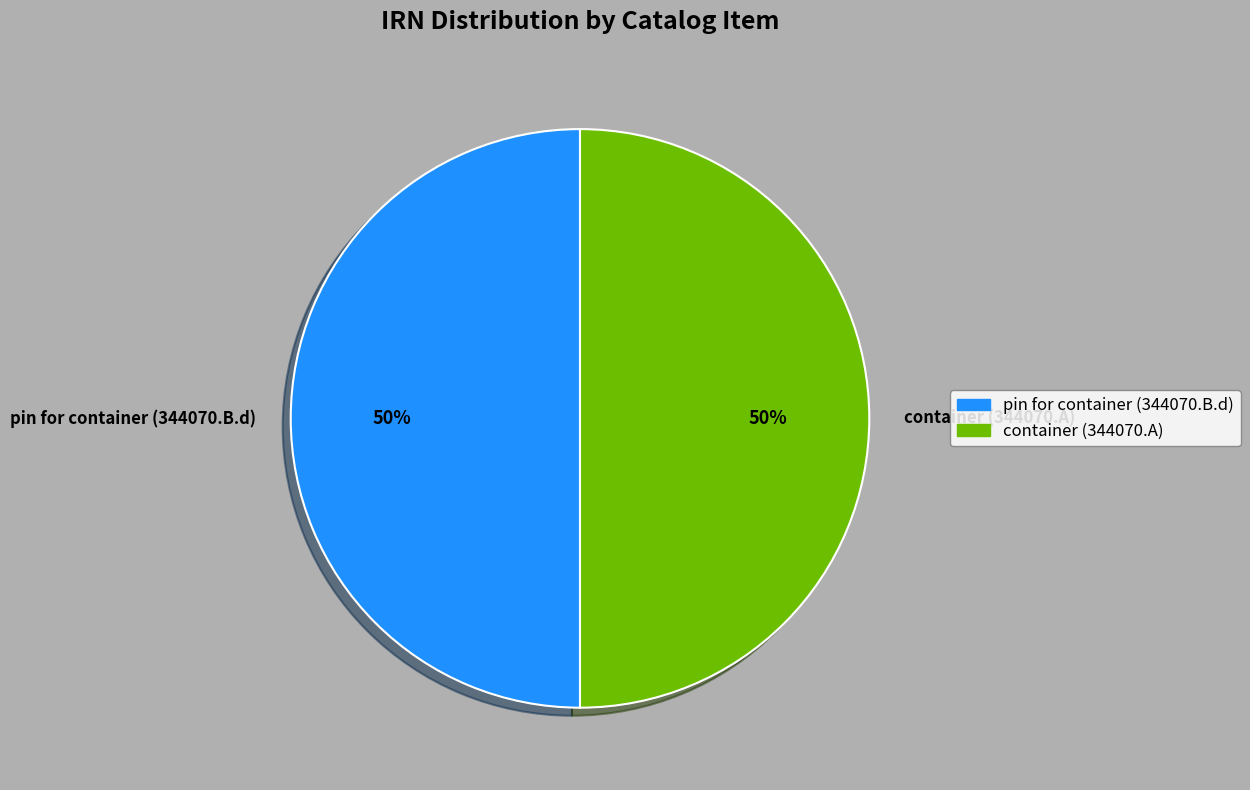

The container (344070.A) slice represents 55% of the pie. True or false?

False